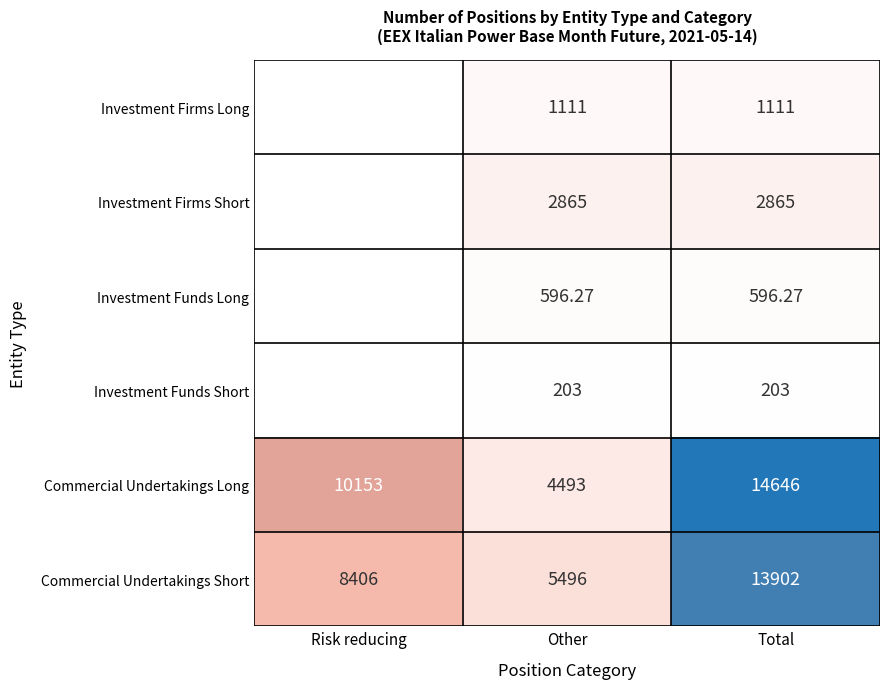

List the labels in order of Commercial Undertakings Short value, smallest first.

Other, Risk reducing, Total